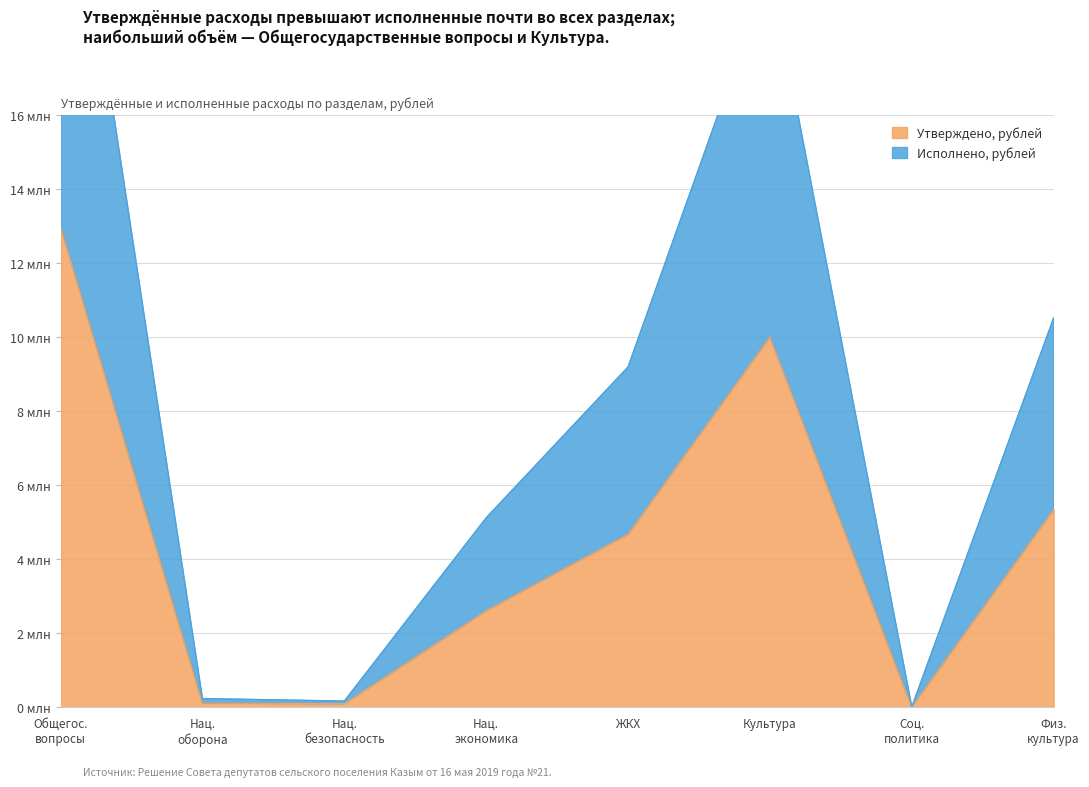

What is the spread (max minus min) of values at Общегос. вопросы?

12447167.7